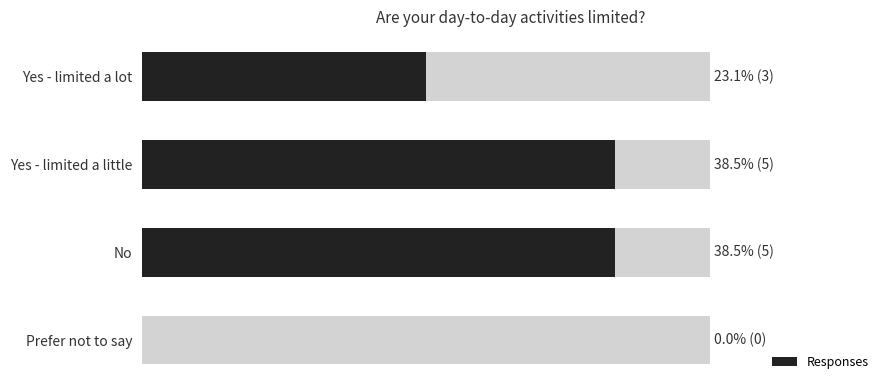

Reading right to left, list all the values displayed in this chart.

0	5	5	3